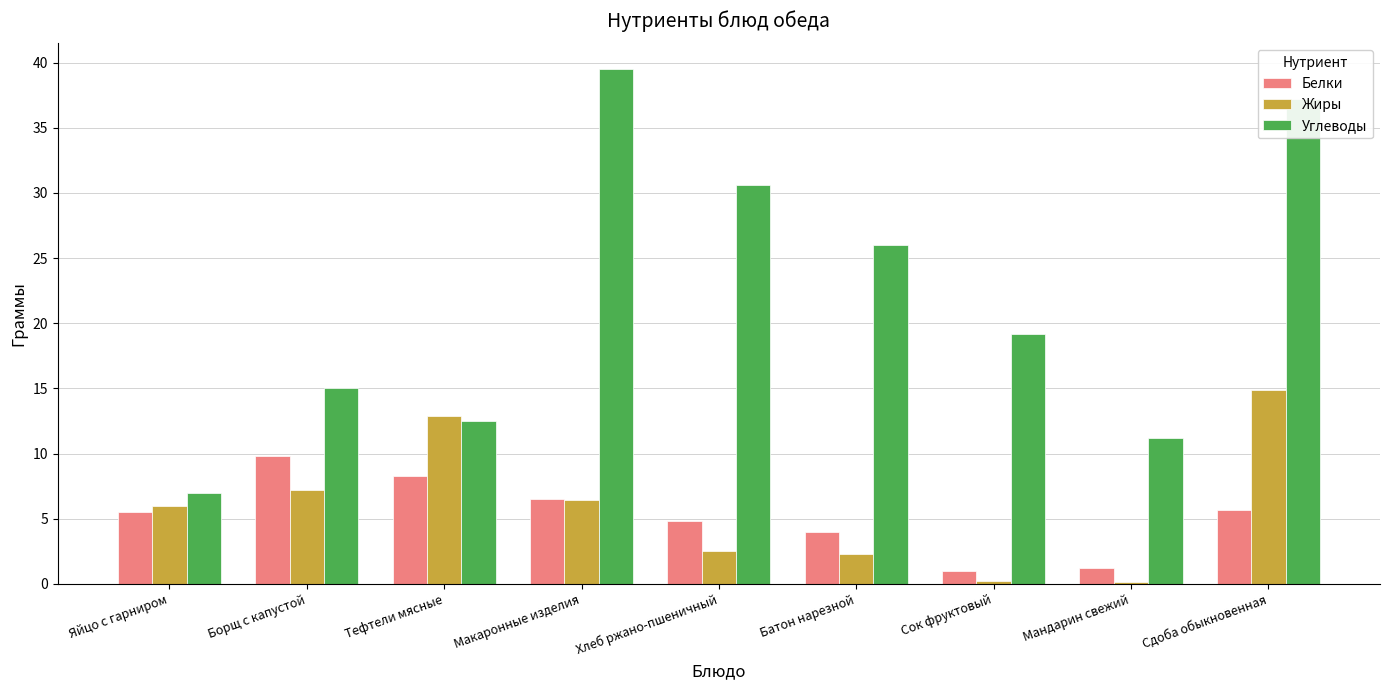

At which category is the sum across all series the highest?

Сдоба обыкновенная